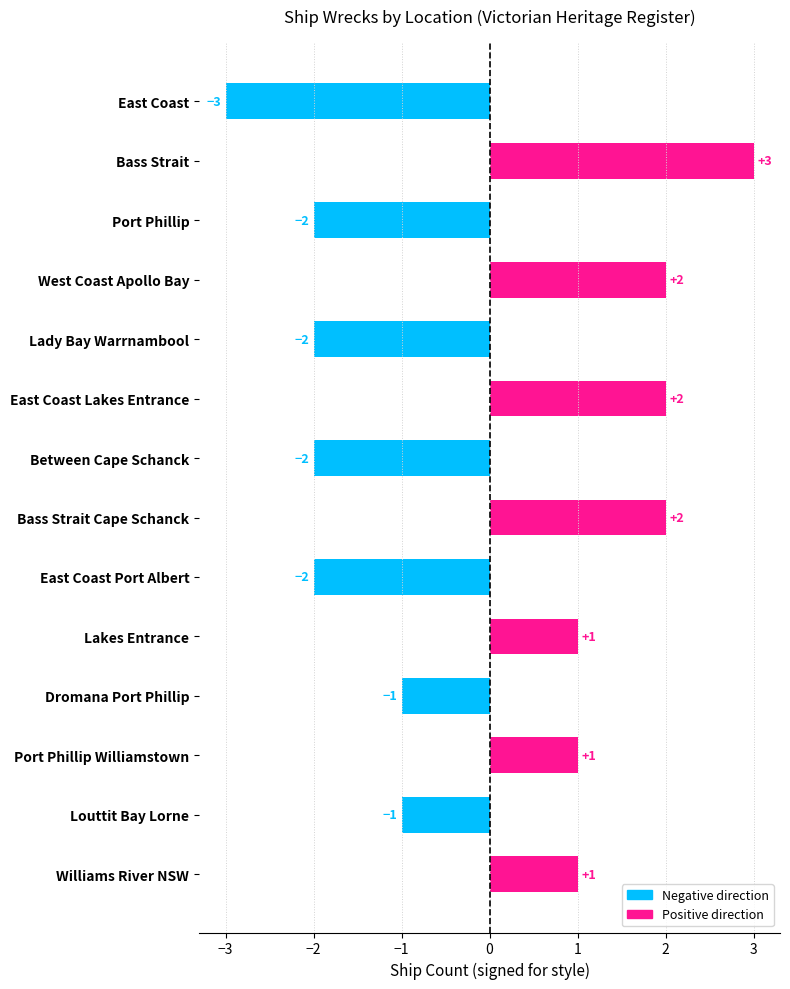

What is the label of the 12th bar from the top?

Port Phillip Williamstown